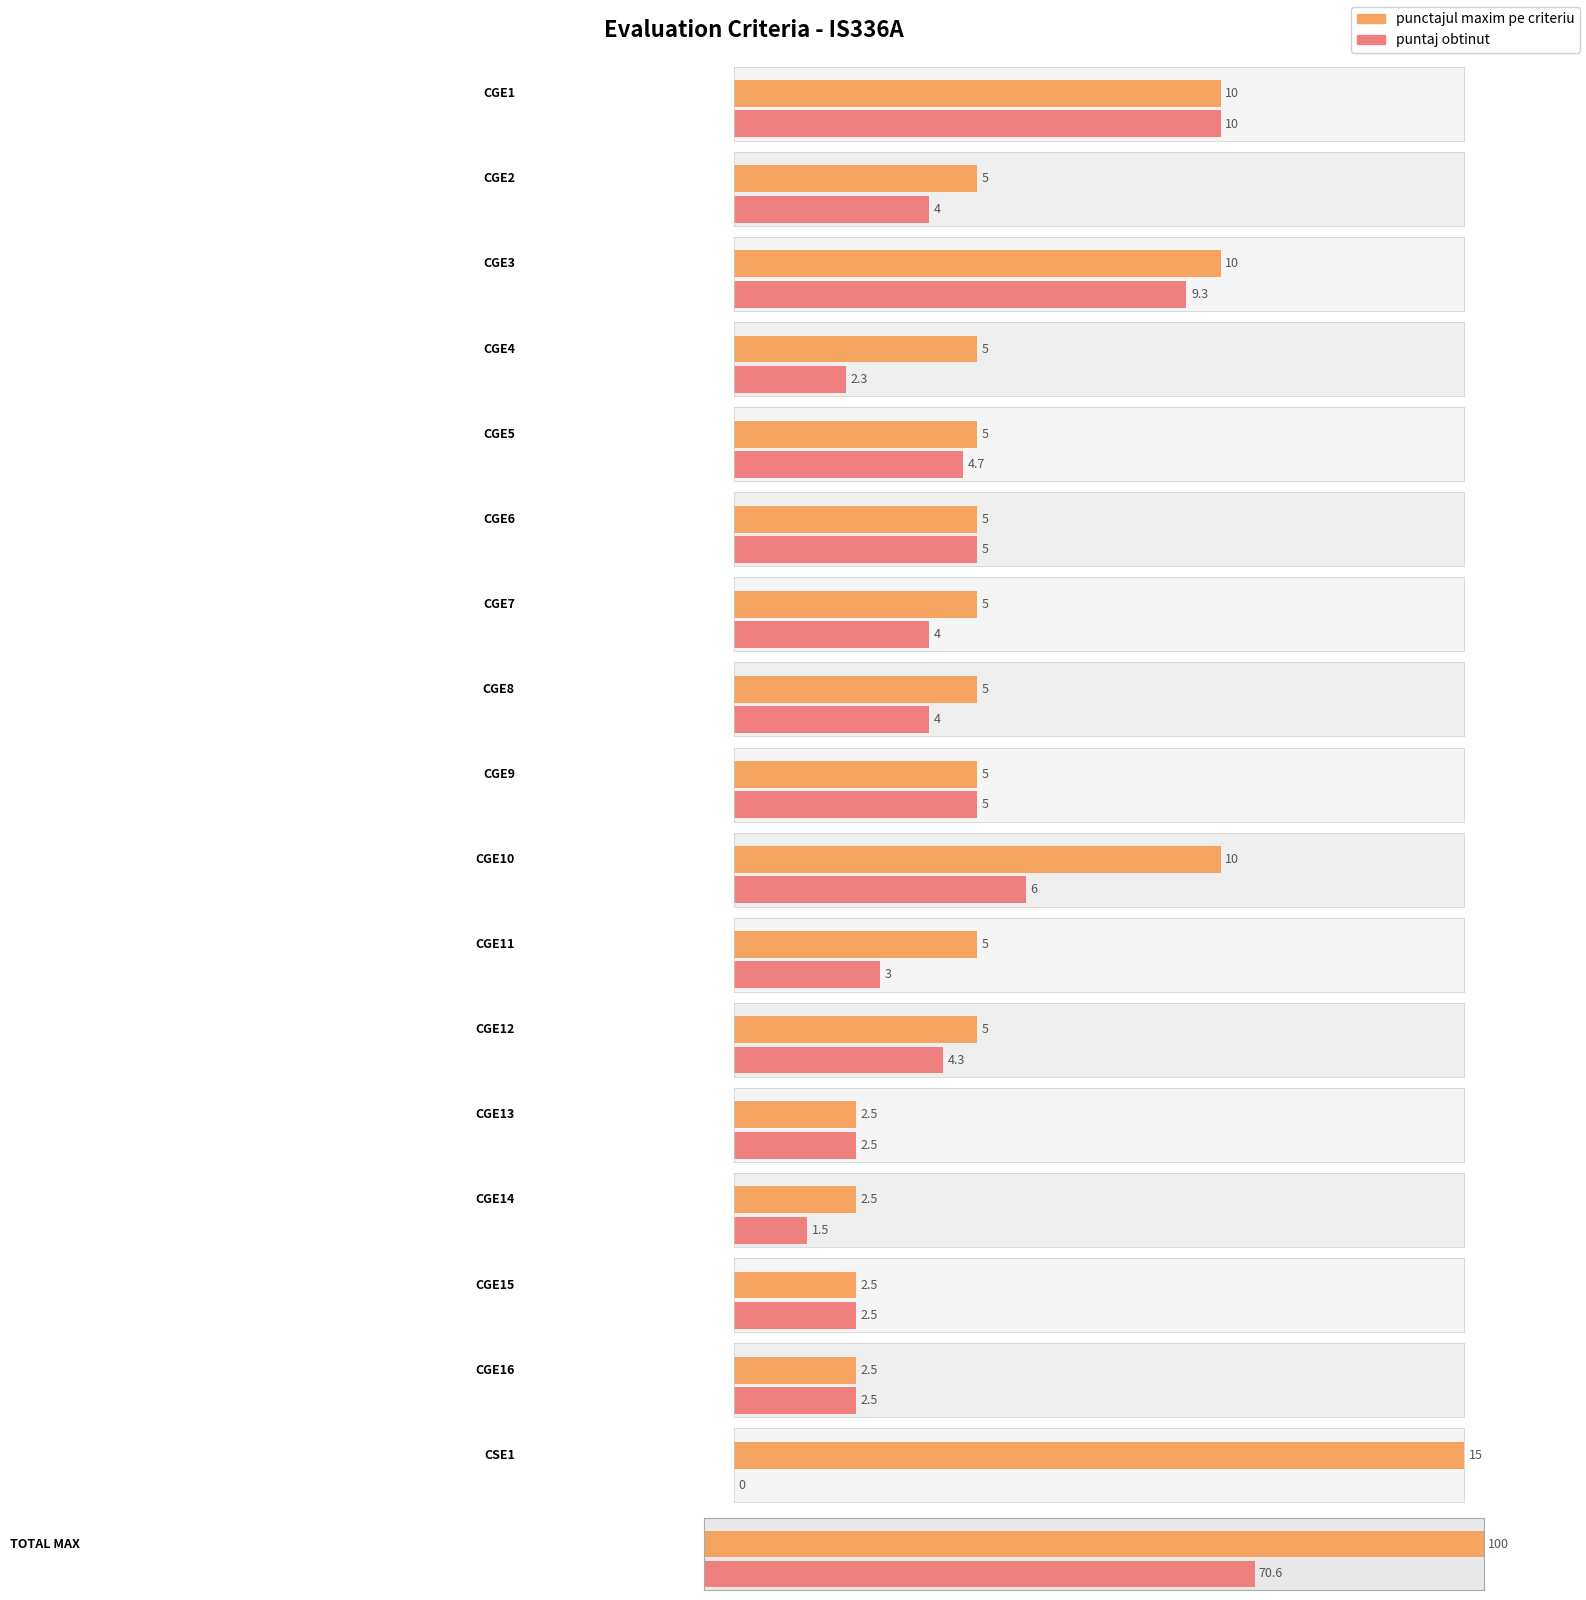

Read the puntaj obtinut value at CGE6.

5.0